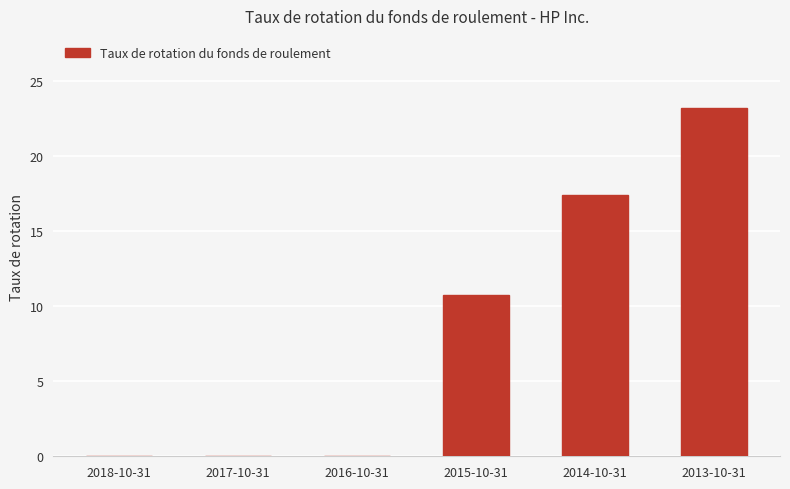

Reading left to right, extract all data points from this chart.

2018-10-31=0.0	2017-10-31=0.0	2016-10-31=0.0	2015-10-31=10.8	2014-10-31=17.4	2013-10-31=23.2